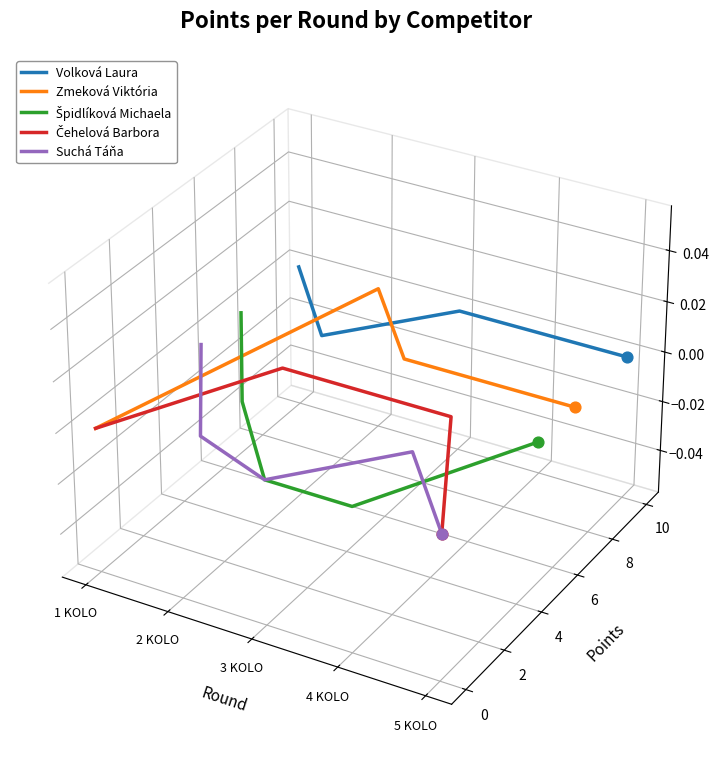

Which series reaches the minimum Y coordinate?

Čehelová Barbora